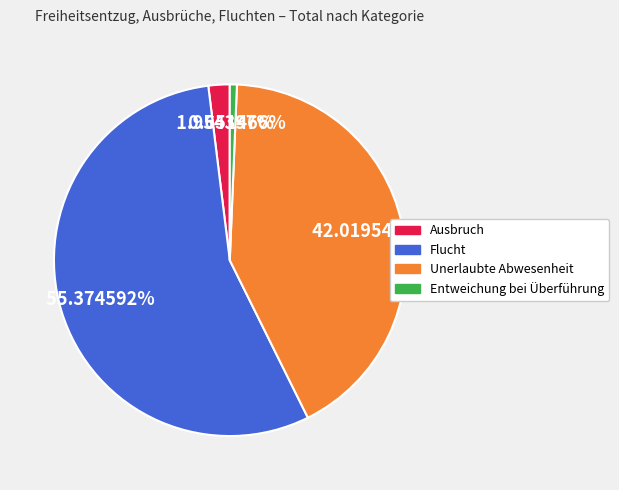

How much of the chart is everything except Entweichung bei Überführung?

99.3%